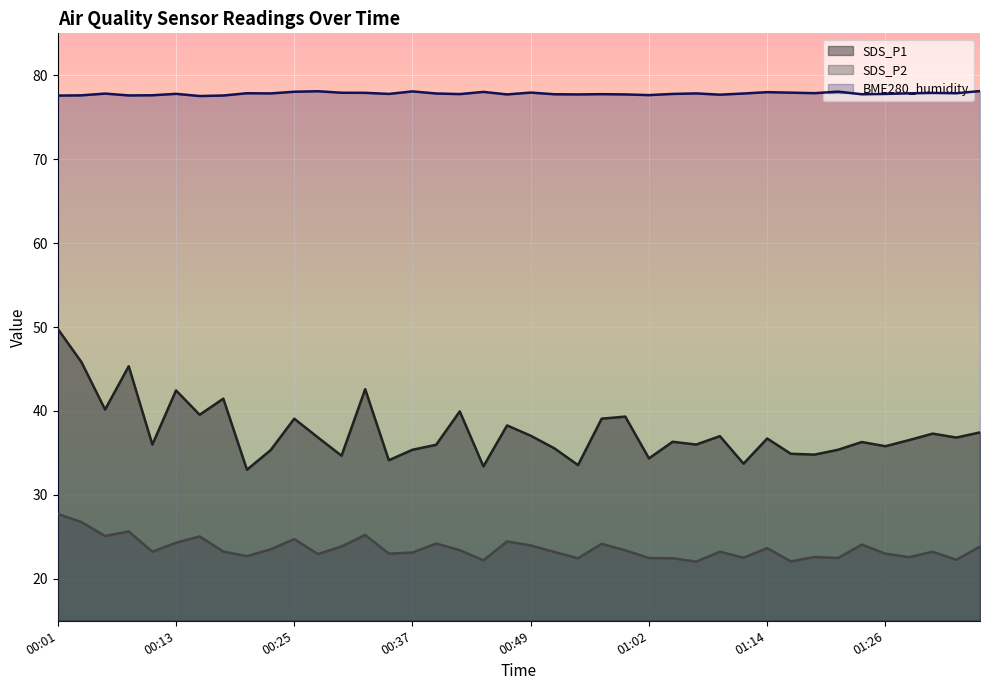

Rank the series by their maximum value, from highest to lowest.

BME280_humidity, SDS_P1, SDS_P2